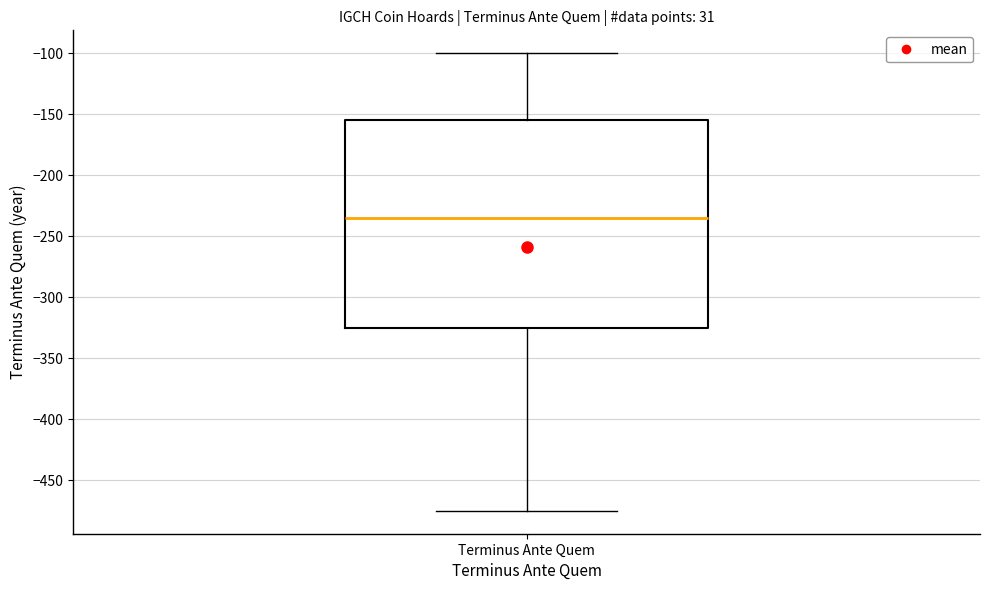

Transcribe this box plot: give where the median line is, the range the box spans, and where the two whiskers end, as read against the y-axis. The values are not printed on the chart, so give them approximately, as read against the axis.

median -235, box -325 to -155, whiskers -475 to -100